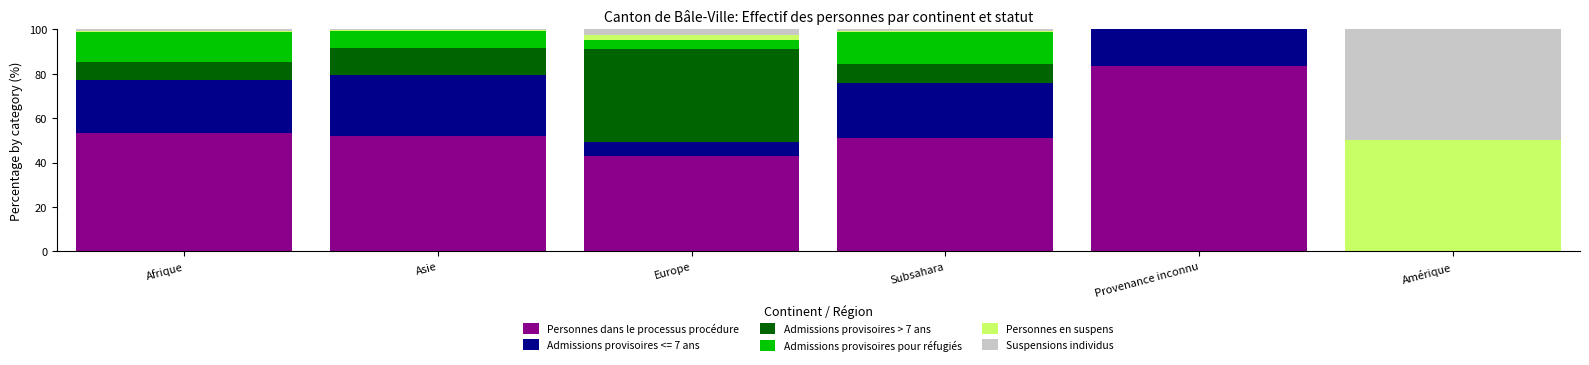

The Personnes dans le processus procédure series shows 43.0 at Europe. True or false?

True